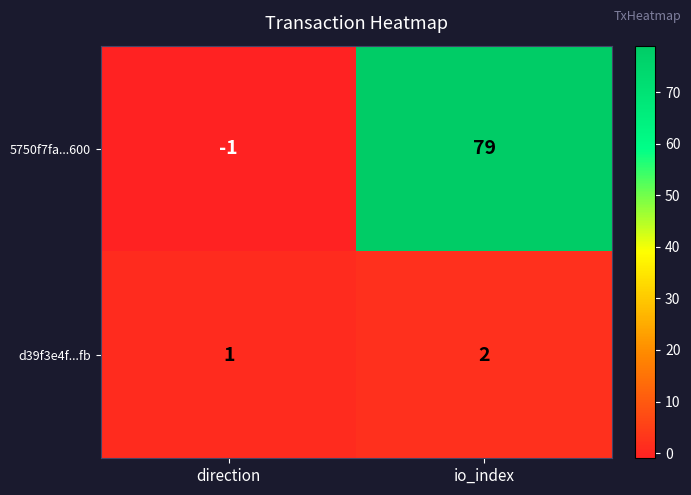

What is the difference between the maximum and minimum values in the 5750f7fa...600 series?

80